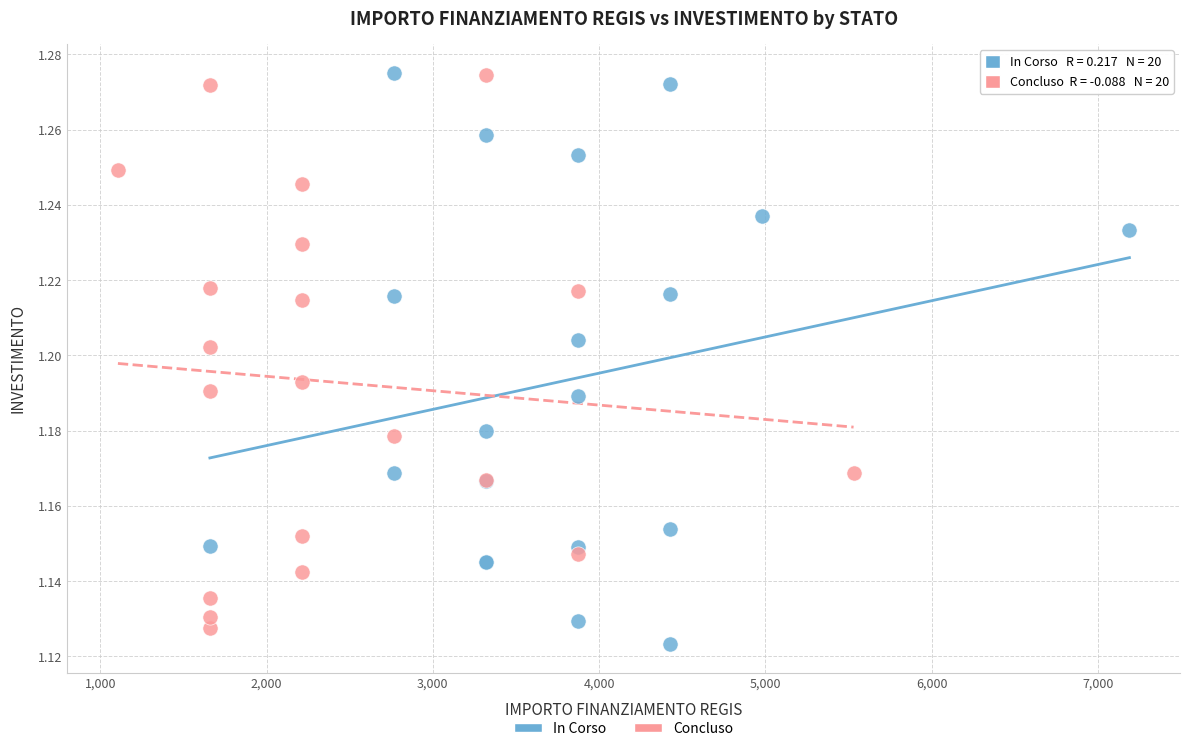

What are all the series names shown in the legend?

In Corso, Concluso